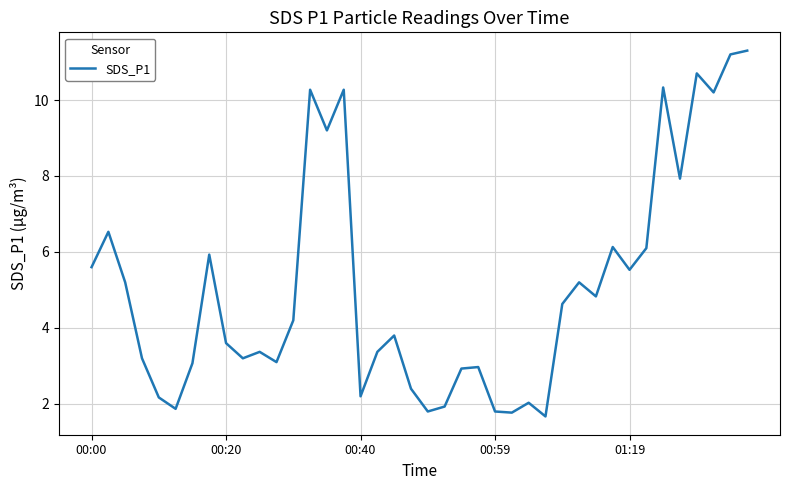

What is the greatest value displayed?

11.3